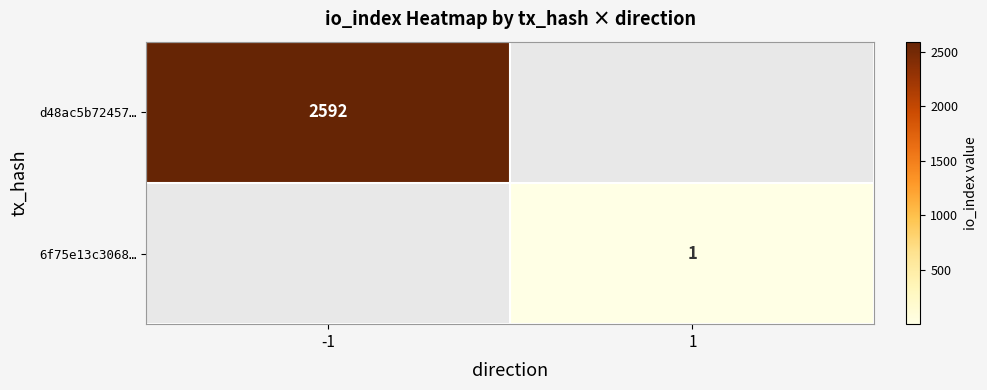

The value of d48ac5b72457… at -1 is 2592. True or false?

True